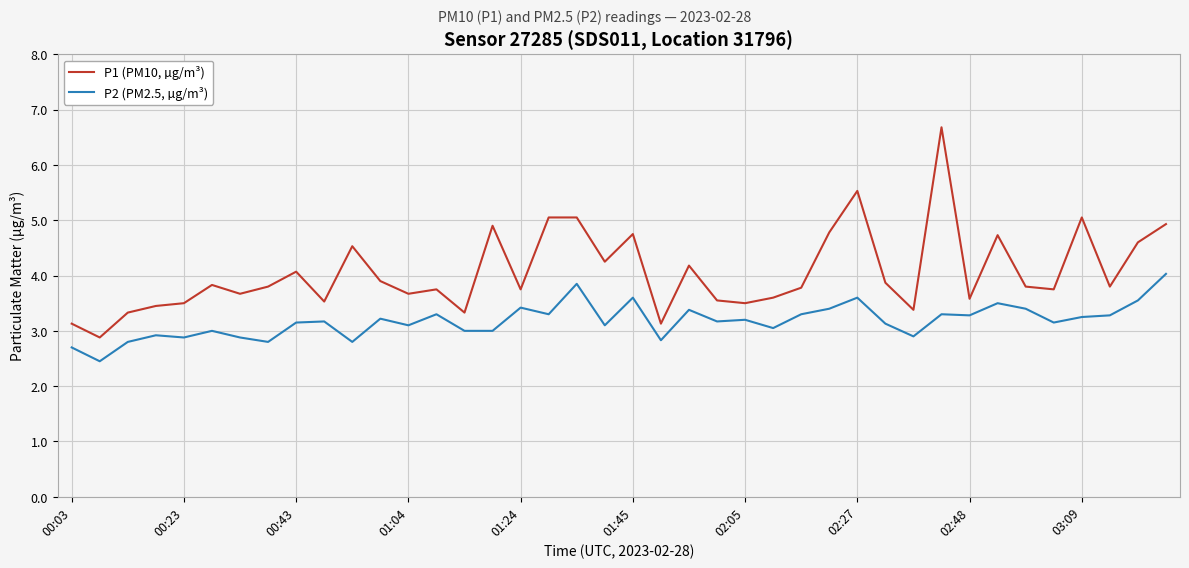

Rank the series by their average value, from lowest to highest.

P2 (PM2.5, µg/m³), P1 (PM10, µg/m³)